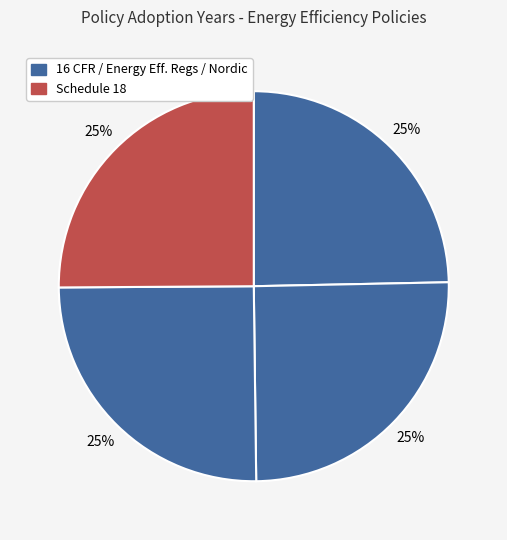

How many segments does this pie chart have?

4